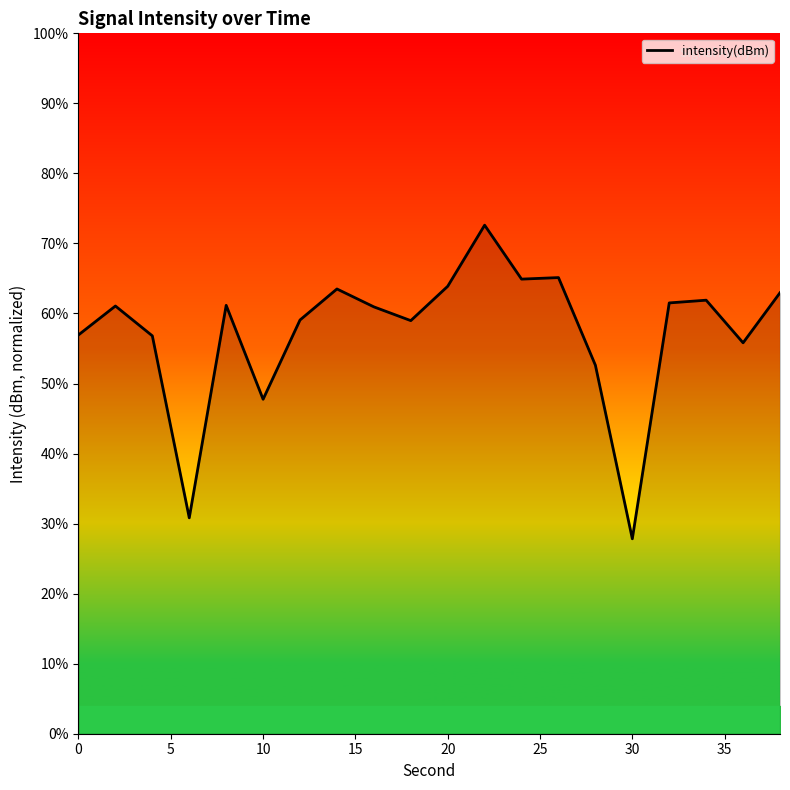

Is this an area chart (filled region under the line)?

No